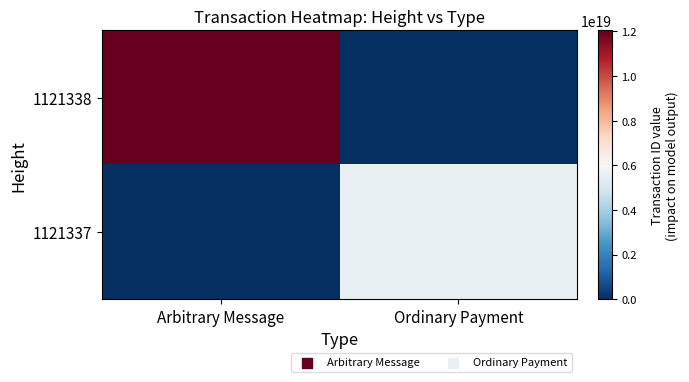

Reading left to right, extract all data points from this chart.

1121338: Arbitrary Message=12038999467766085632	Ordinary Payment=0
1121337: Arbitrary Message=0	Ordinary Payment=5594120608910127104